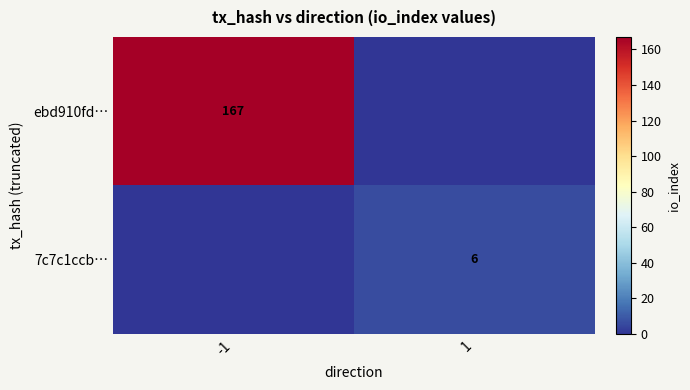

True or false: 7c7c1ccb… has a value of 1 at 1.

False